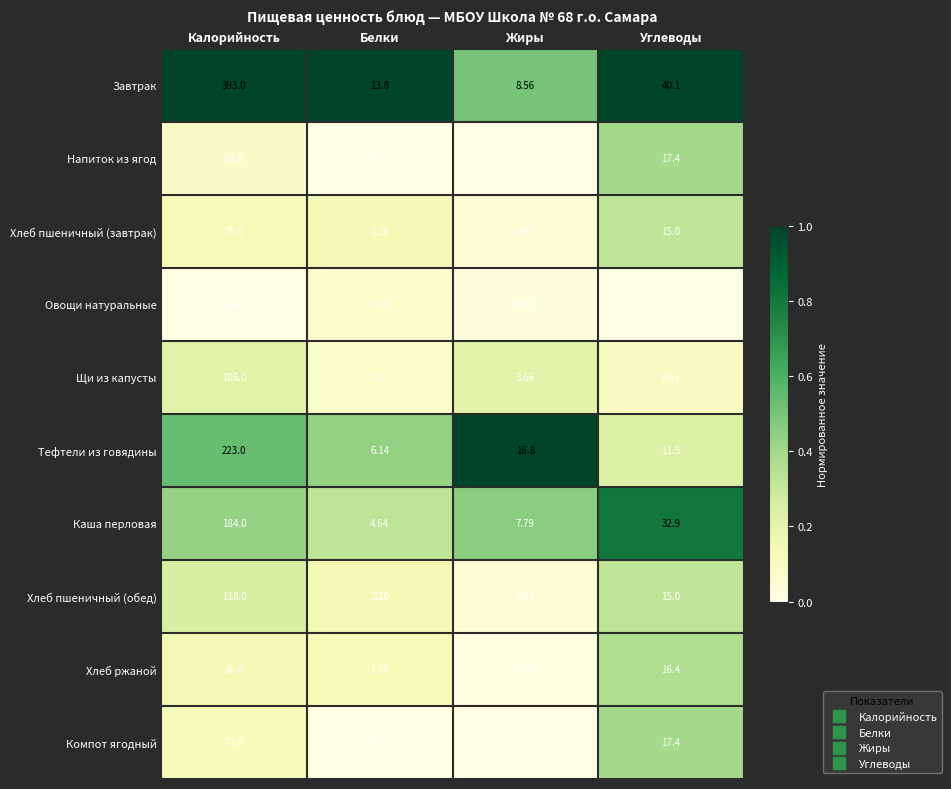

Which series has the widest spread of values?

Завтрак